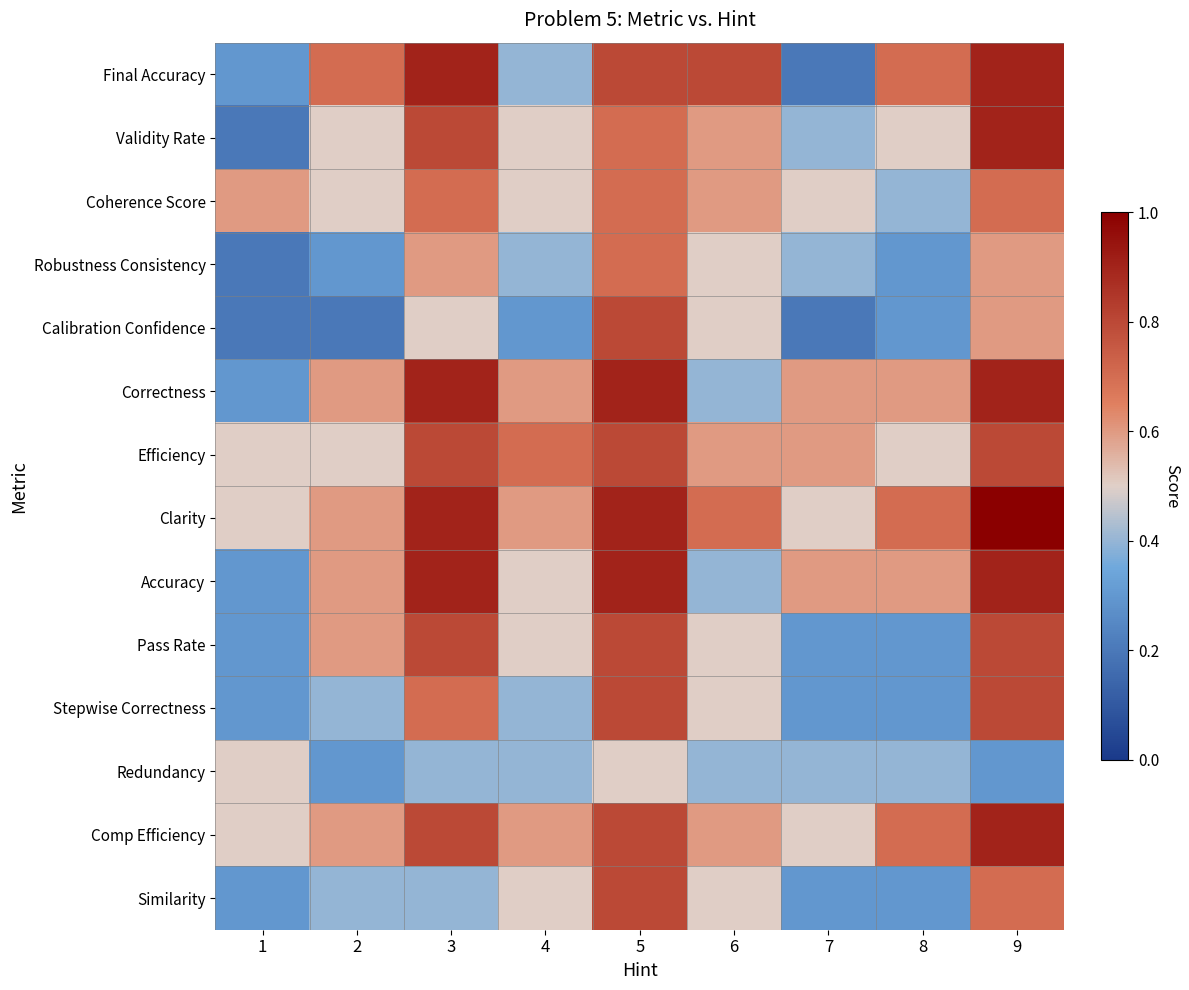

Reading right to left, list all the values displayed in this chart.

Final Accuracy: 9=0.9	8=0.7	7=0.2	6=0.8	5=0.8	4=0.4	3=0.9	2=0.7	1=0.3
Validity Rate: 9=0.9	8=0.5	7=0.4	6=0.6	5=0.7	4=0.5	3=0.8	2=0.5	1=0.2
Coherence Score: 9=0.7	8=0.4	7=0.5	6=0.6	5=0.7	4=0.5	3=0.7	2=0.5	1=0.6
Robustness Consistency: 9=0.6	8=0.3	7=0.4	6=0.5	5=0.7	4=0.4	3=0.6	2=0.3	1=0.2
Calibration Confidence: 9=0.6	8=0.3	7=0.2	6=0.5	5=0.8	4=0.3	3=0.5	2=0.2	1=0.2
Correctness: 9=0.9	8=0.6	7=0.6	6=0.4	5=0.9	4=0.6	3=0.9	2=0.6	1=0.3
Efficiency: 9=0.8	8=0.5	7=0.6	6=0.6	5=0.8	4=0.7	3=0.8	2=0.5	1=0.5
Clarity: 9=1.0	8=0.7	7=0.5	6=0.7	5=0.9	4=0.6	3=0.9	2=0.6	1=0.5
Accuracy: 9=0.9	8=0.6	7=0.6	6=0.4	5=0.9	4=0.5	3=0.9	2=0.6	1=0.3
Pass Rate: 9=0.8	8=0.3	7=0.3	6=0.5	5=0.8	4=0.5	3=0.8	2=0.6	1=0.3
Stepwise Correctness: 9=0.8	8=0.3	7=0.3	6=0.5	5=0.8	4=0.4	3=0.7	2=0.4	1=0.3
Redundancy: 9=0.3	8=0.4	7=0.4	6=0.4	5=0.5	4=0.4	3=0.4	2=0.3	1=0.5
Comp Efficiency: 9=0.9	8=0.7	7=0.5	6=0.6	5=0.8	4=0.6	3=0.8	2=0.6	1=0.5
Similarity: 9=0.7	8=0.3	7=0.3	6=0.5	5=0.8	4=0.5	3=0.4	2=0.4	1=0.3